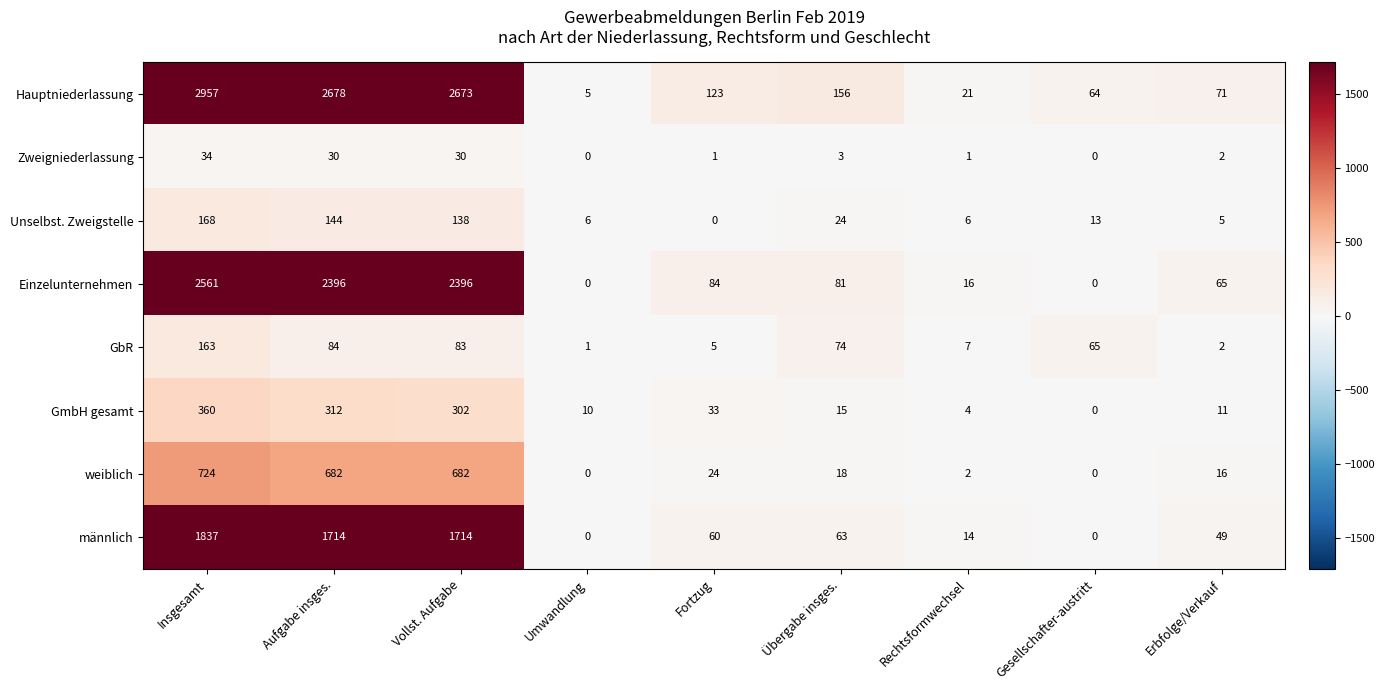

Which series has the largest total across all categories?

Hauptniederlassung